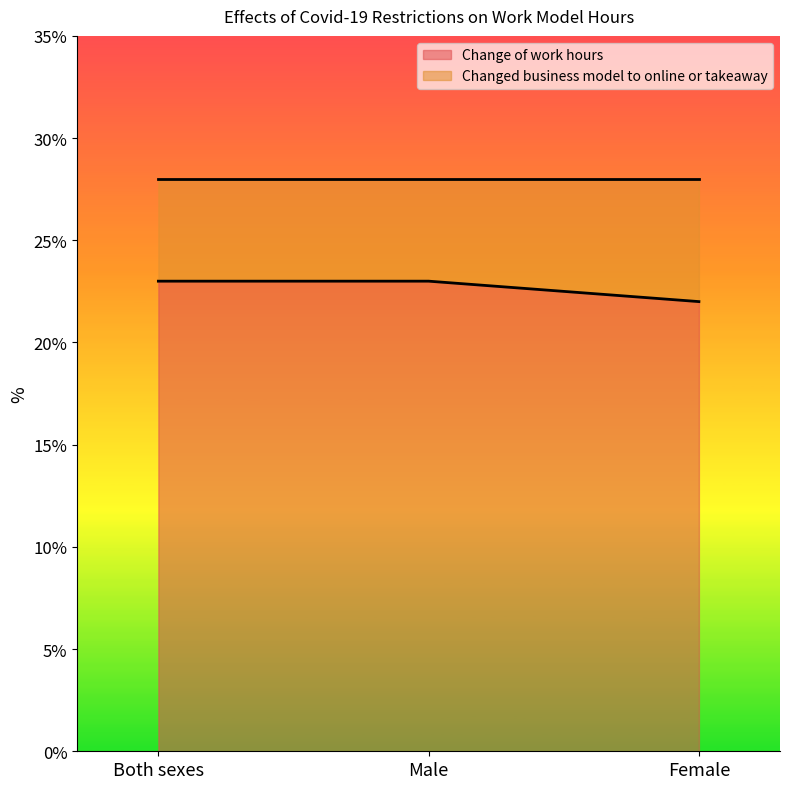

What is the average value?

23